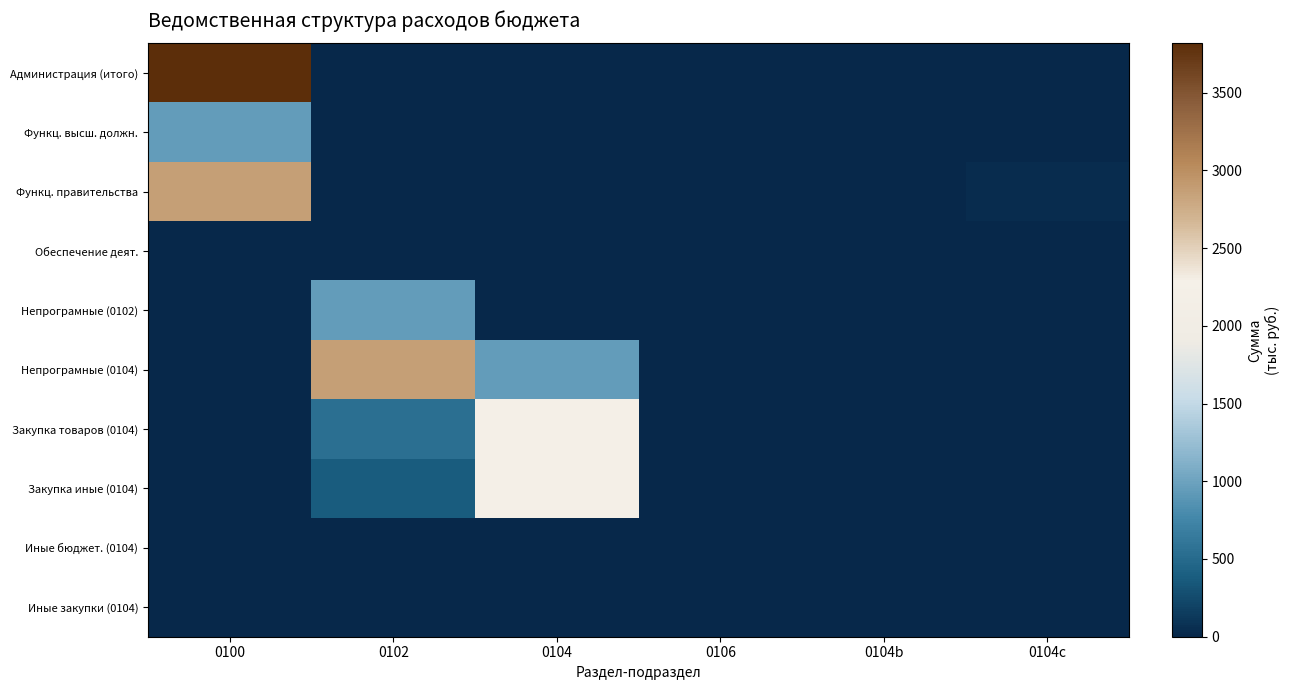

At which category is the sum across all series the highest?

0100